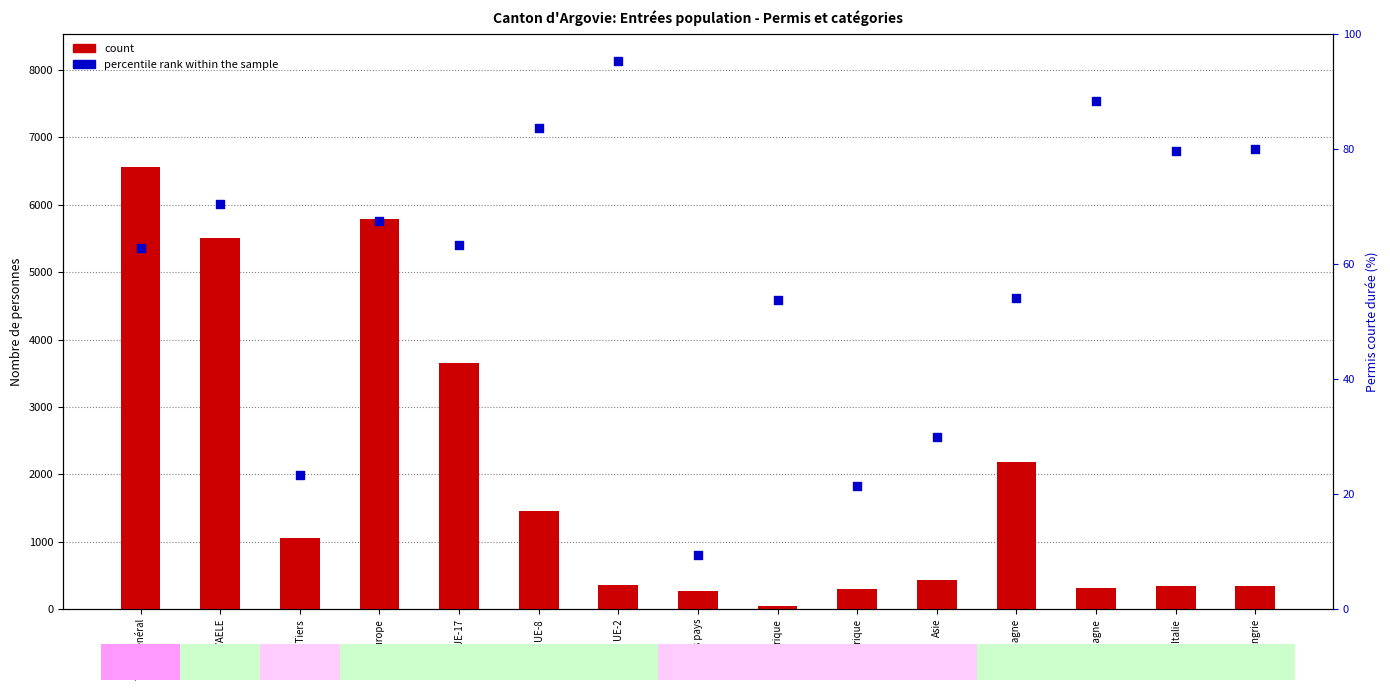

Which series contains the highest Y value?

count